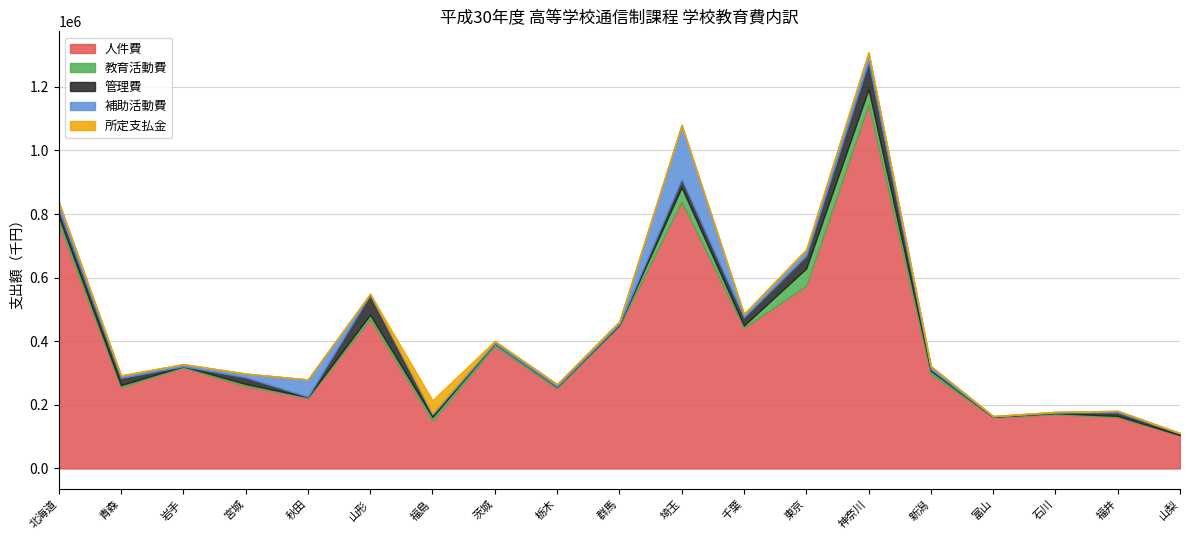

What is the value of the 管理費 point at the 20th from the left?

4970